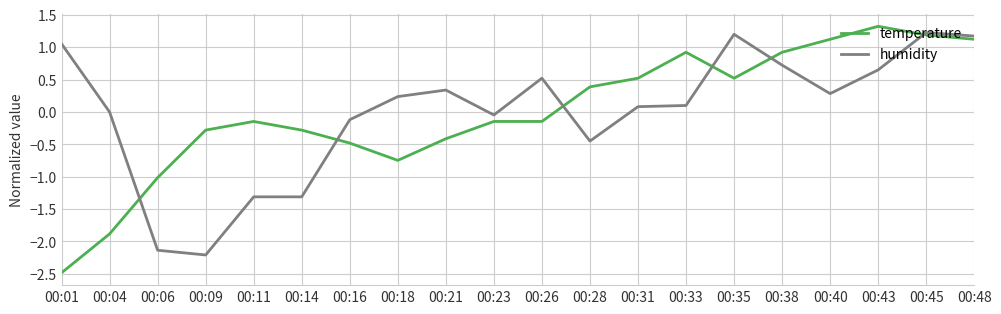

Which label corresponds to the smallest value in the chart?

00:01